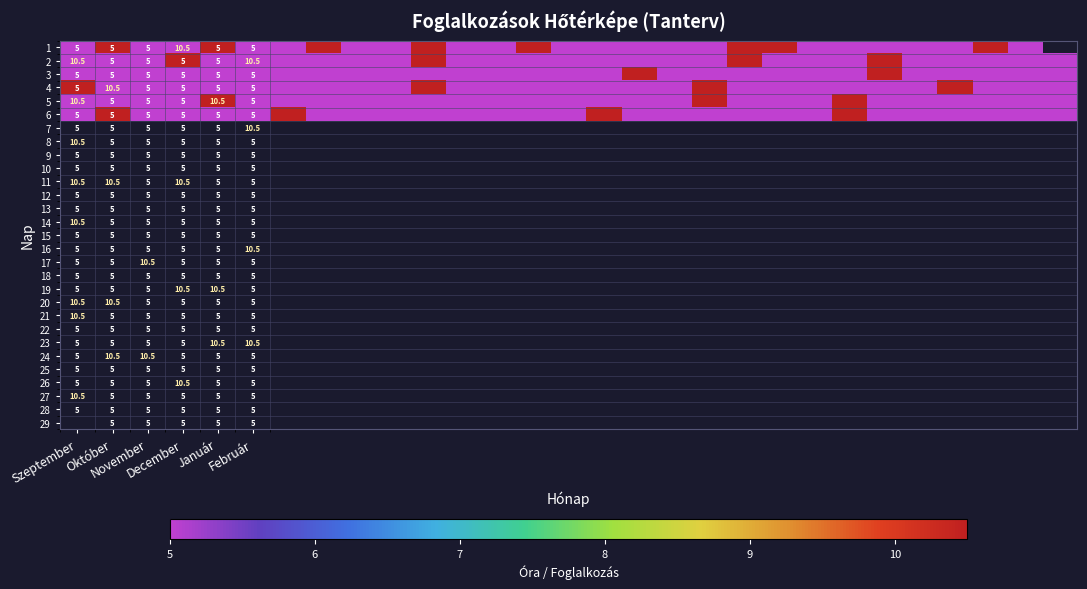

What is the difference between the second highest and second lowest values in the 6 series?

5.5